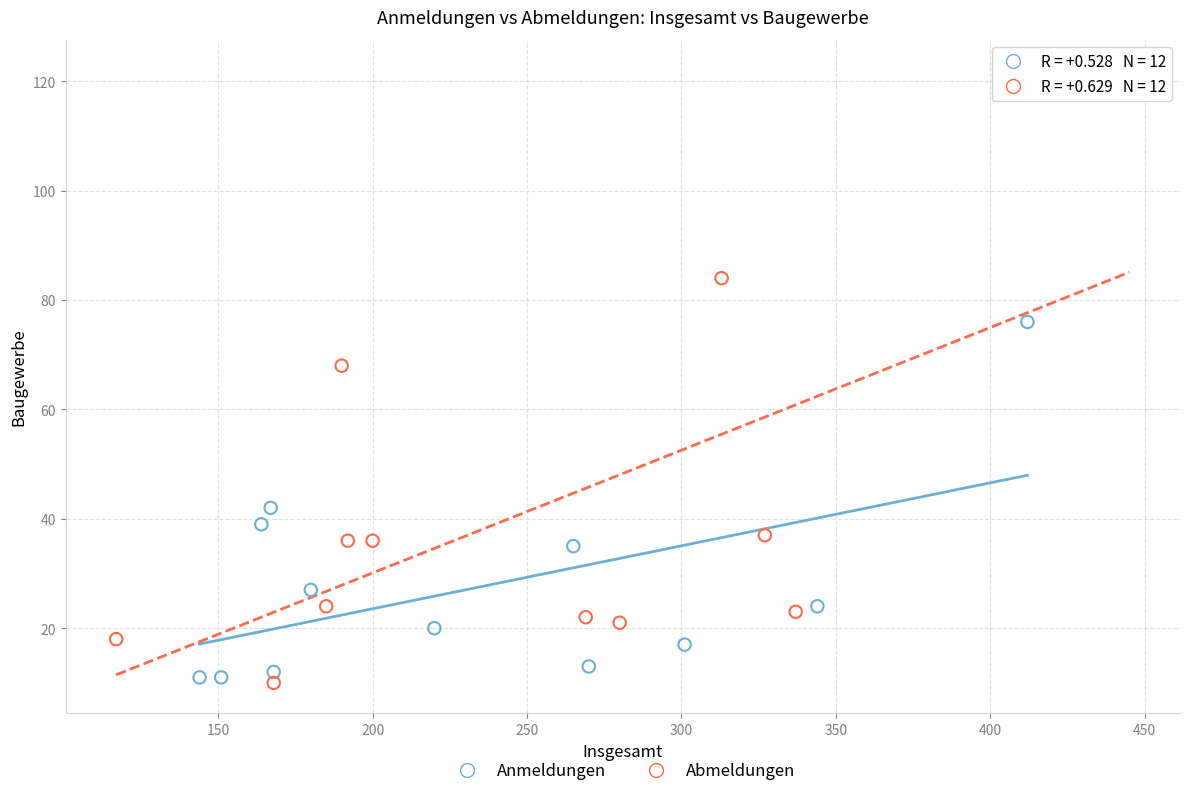

Which series contains the highest Y value?

Abmeldungen